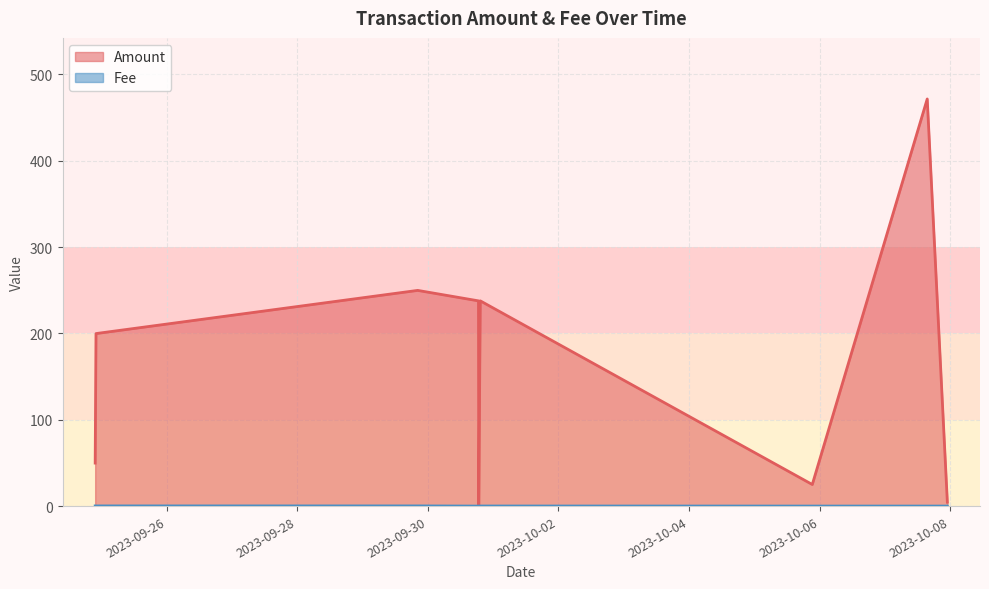

What is the sum of the Fee values at 2023-09-24 21:42 and 2023-09-30 18:36?

0.2